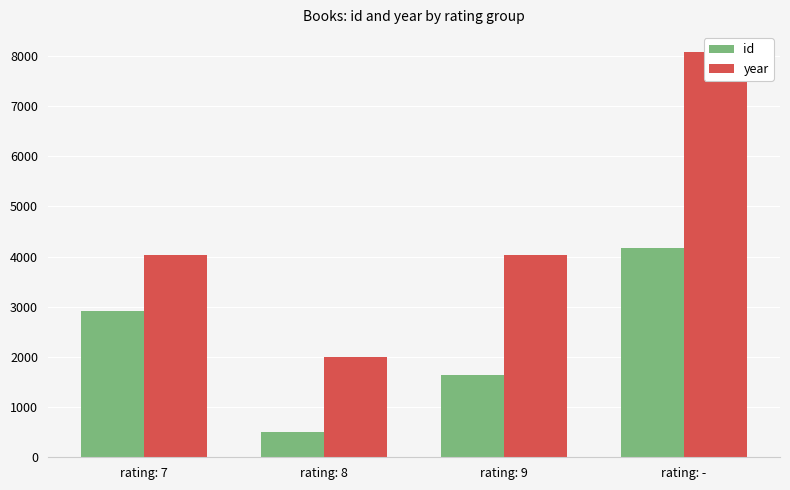

Rank the series at rating: 8 from highest to lowest value.

year, id